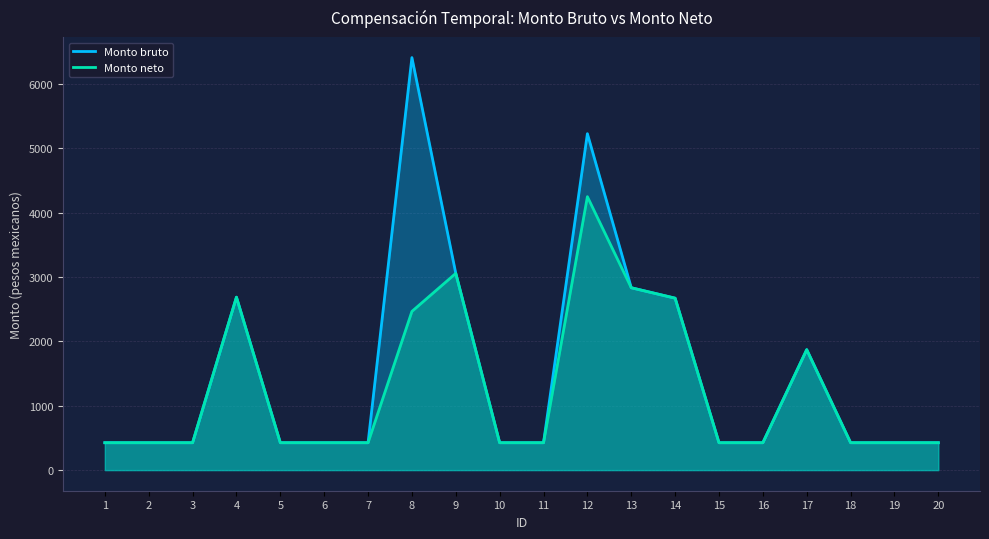

At 8, list the series in order from largest to smallest.

Monto bruto, Monto neto